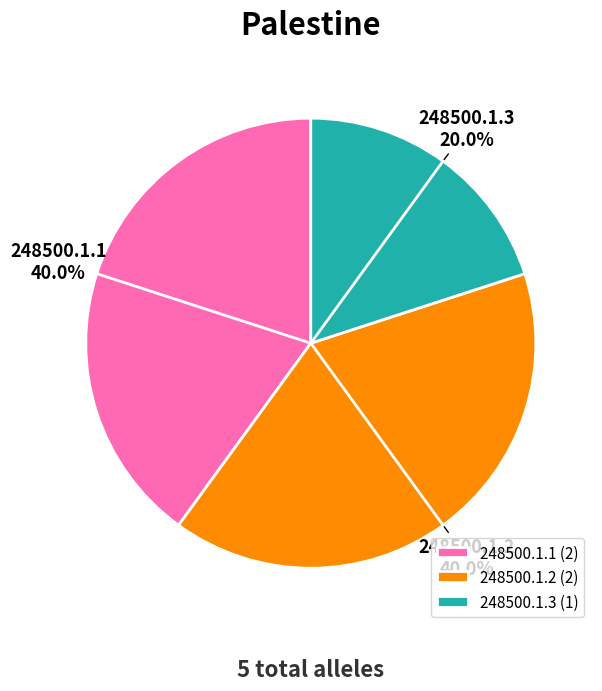

Combined, what portion of the pie is 248500.1.3 and 248500.1.2?

60.0%